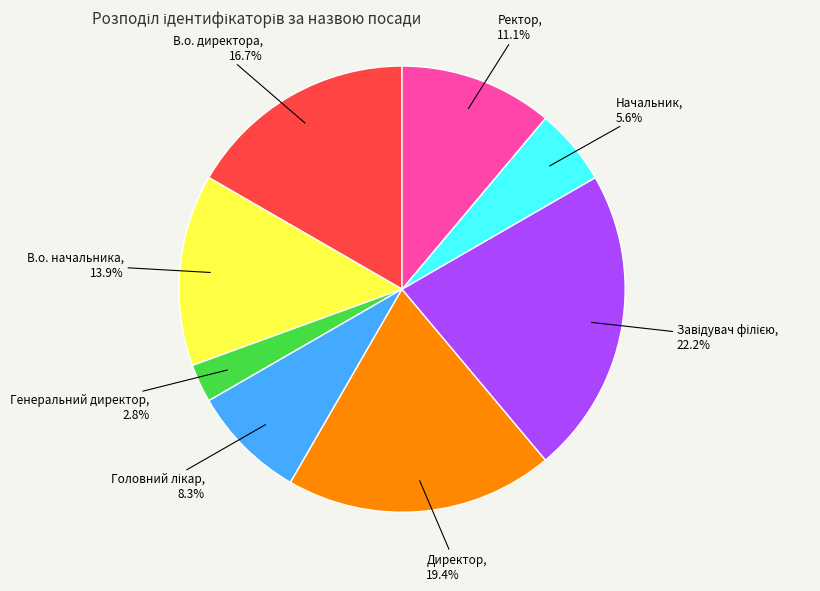

The Генеральний директор slice represents 3% of the pie. True or false?

True